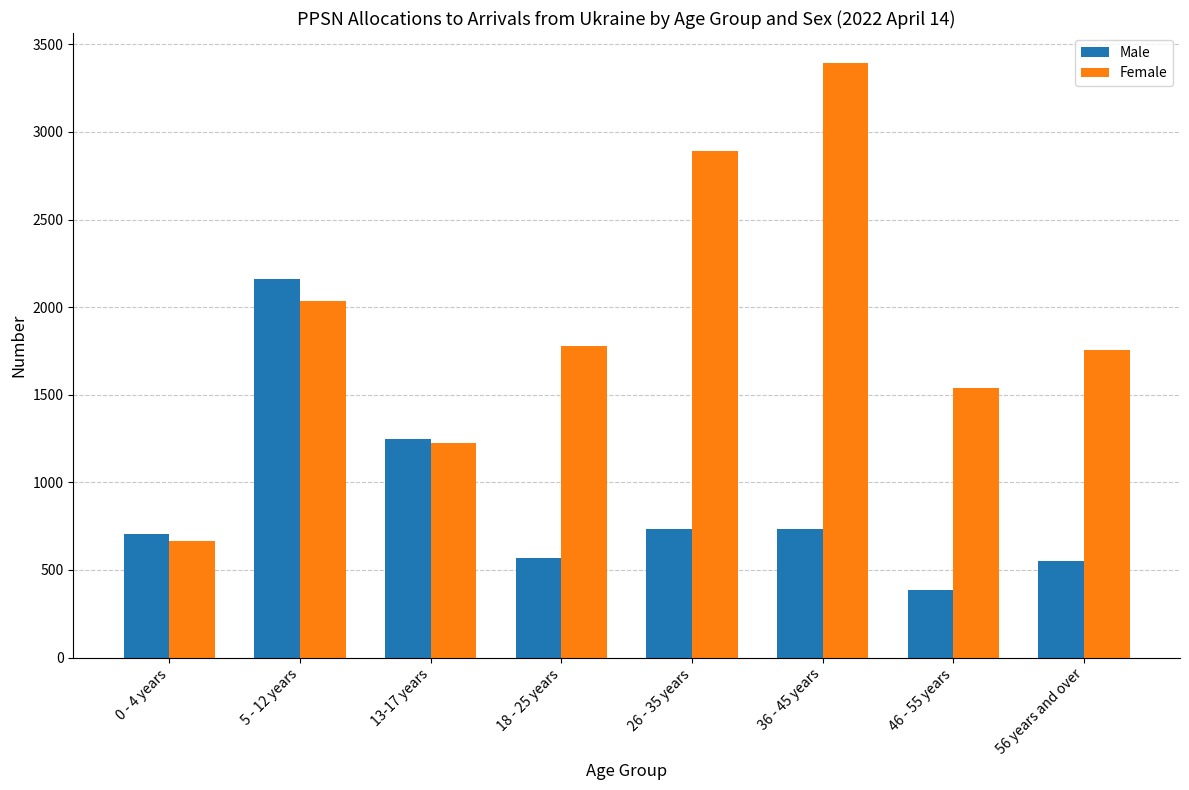

What is the value of the Female bar at the 3rd from the left?

1225